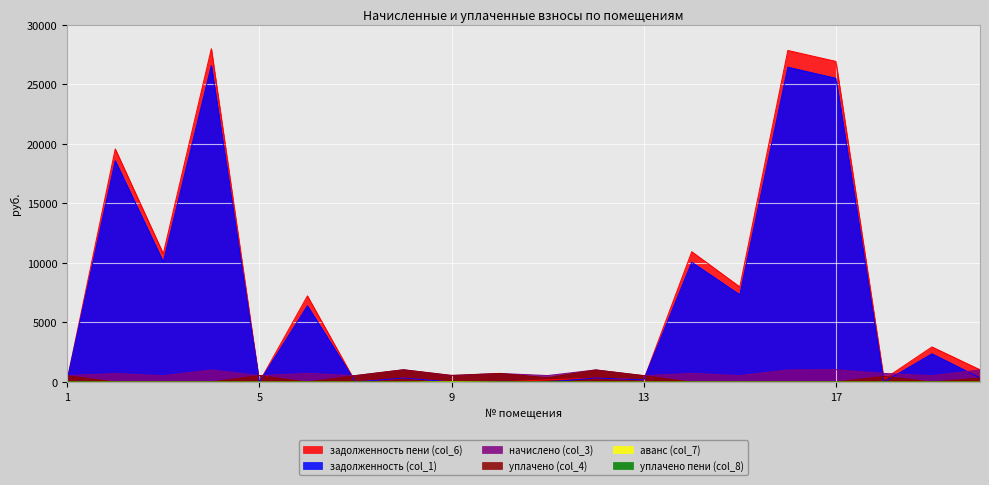

How many lines are shown in the chart?

6